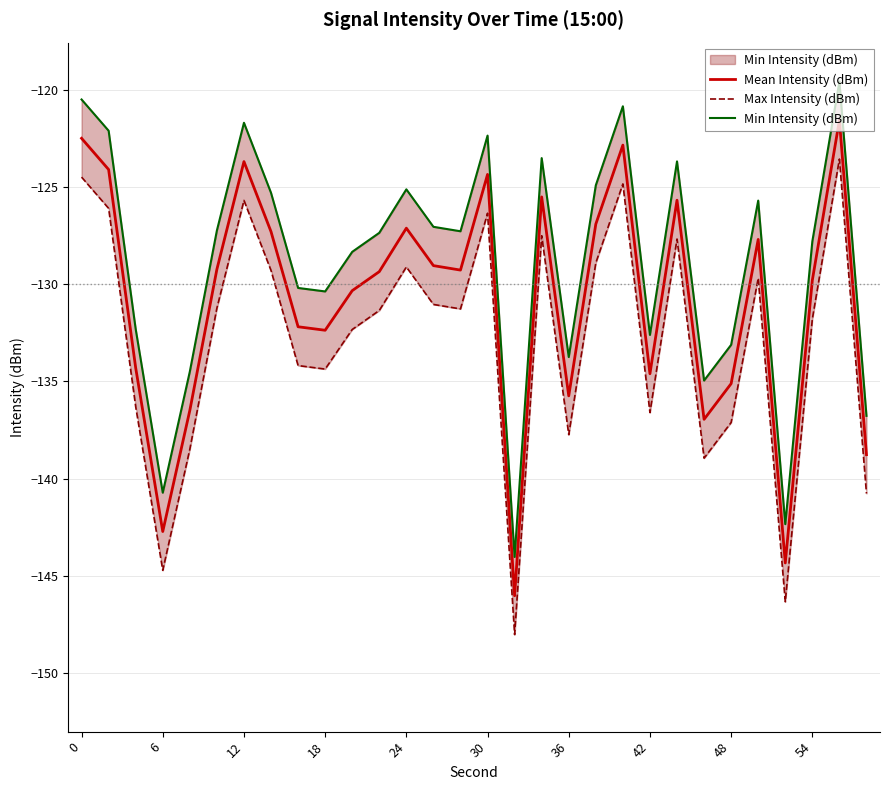

True or false: Max Intensity (dBm) and Min Intensity (dBm) cross at least once.

False